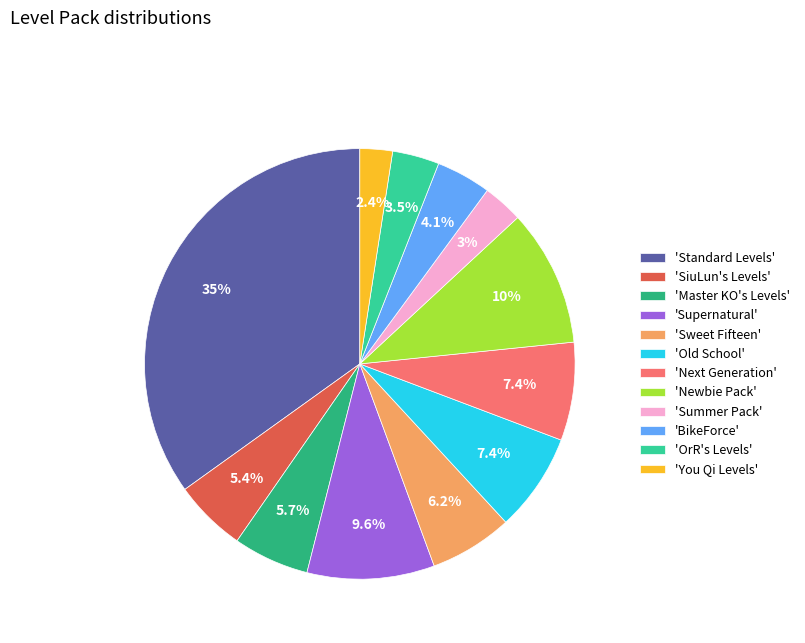

Does 'BikeForce' account for over 50% of the chart?

No